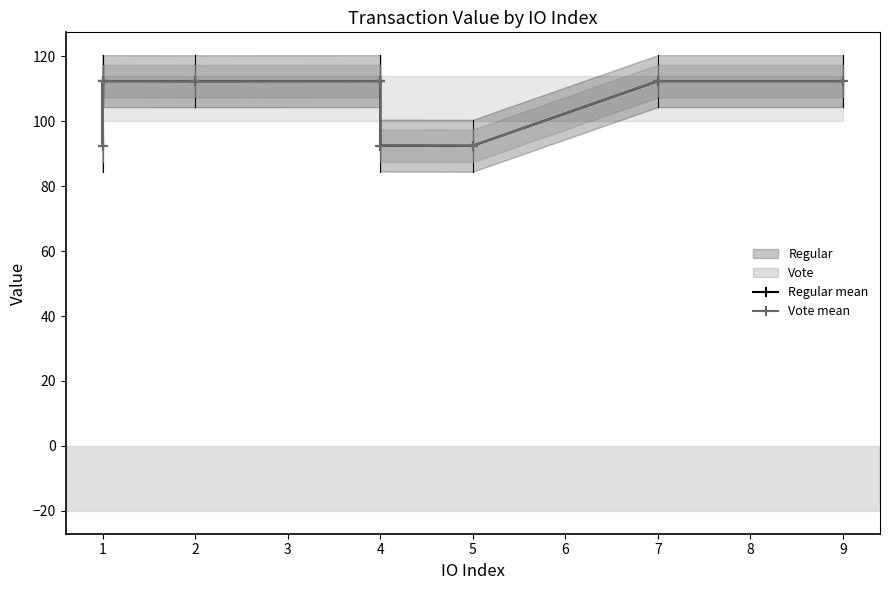

How many distinct data groups are displayed?

2